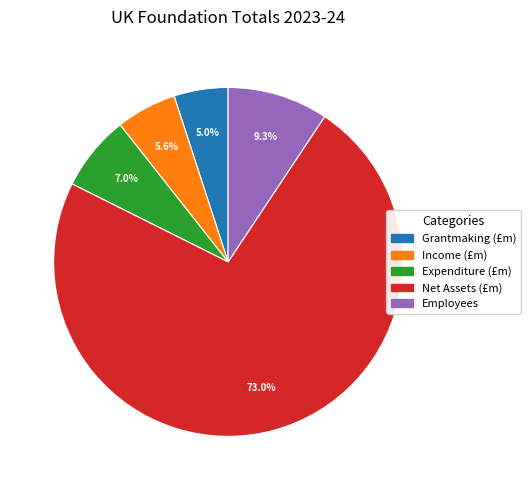

Is it true that Employees is 9% of the pie?

True